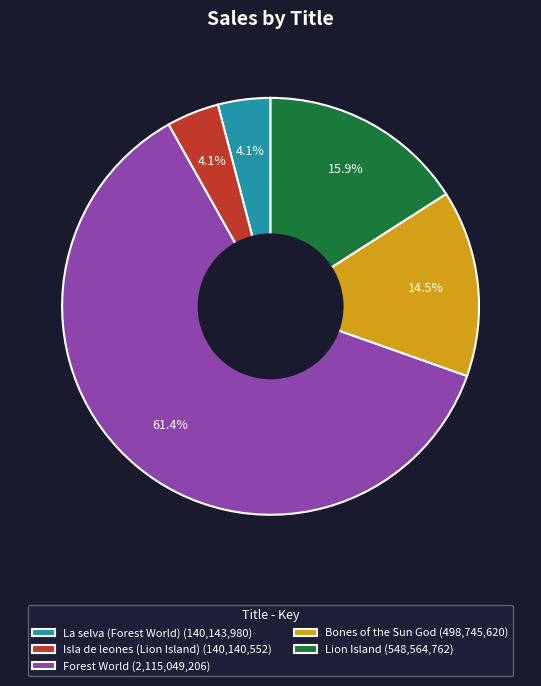

To the nearest percent, what is the difference between the largest and smallest slice percentages?

57%